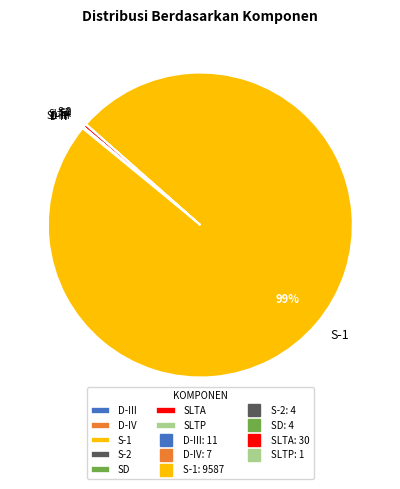

To the nearest percent, what is the average slice percentage?

14%